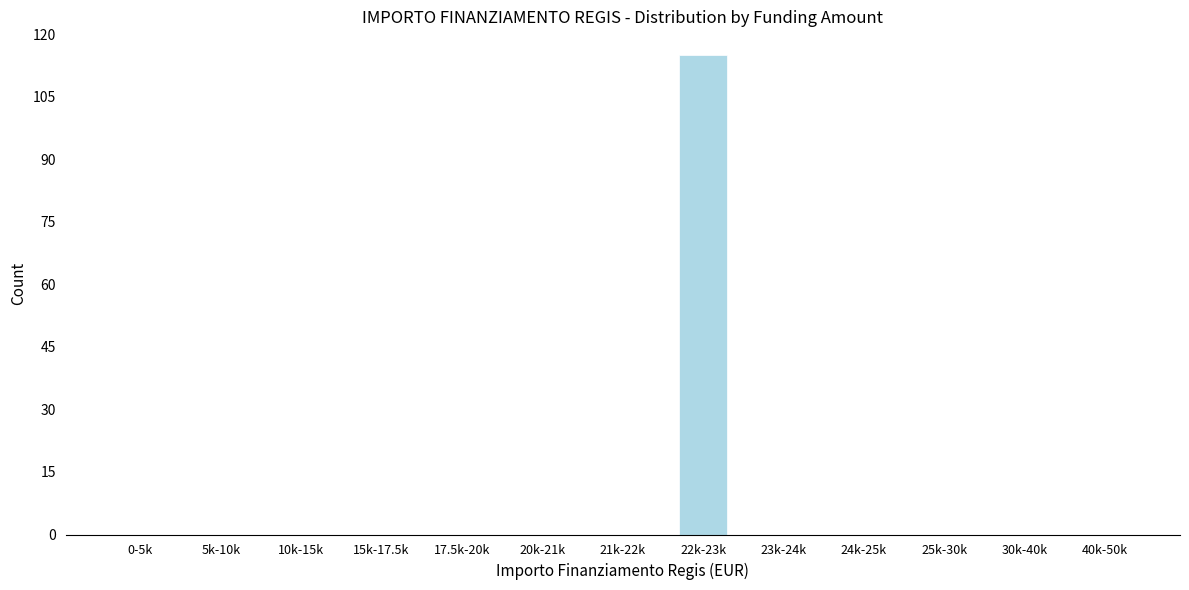

Reading right to left, what are all the values shown in this chart?

40k-50k=0	30k-40k=0	25k-30k=0	24k-25k=0	23k-24k=0	22k-23k=115	21k-22k=0	20k-21k=0	17.5k-20k=0	15k-17.5k=0	10k-15k=0	5k-10k=0	0-5k=0